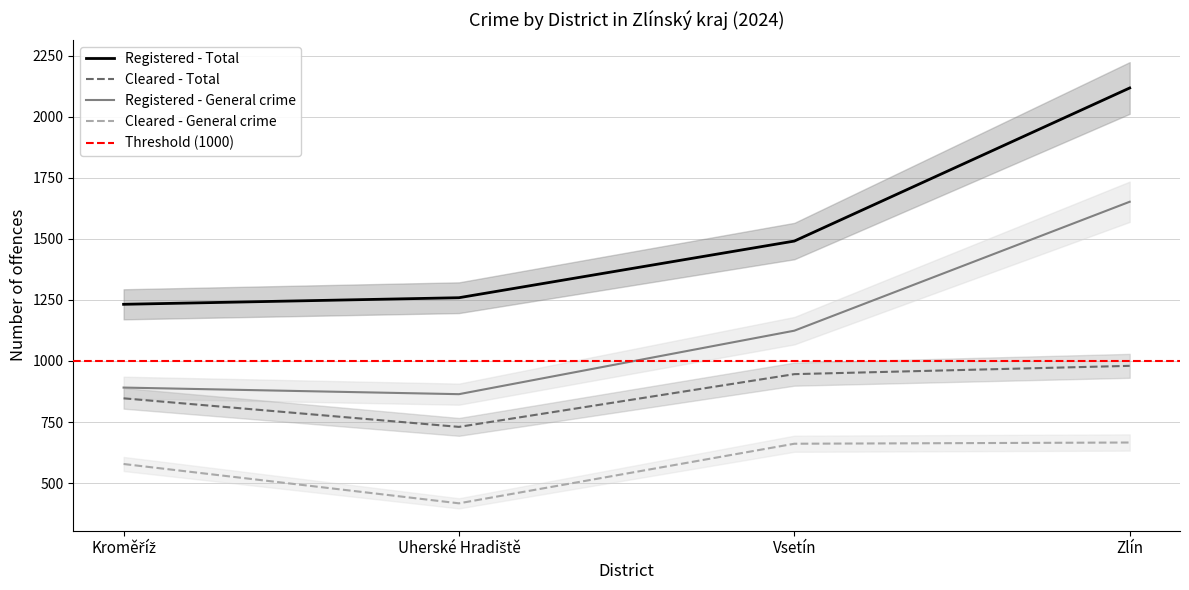

What is the label of the 1st point from the right?

Zlín